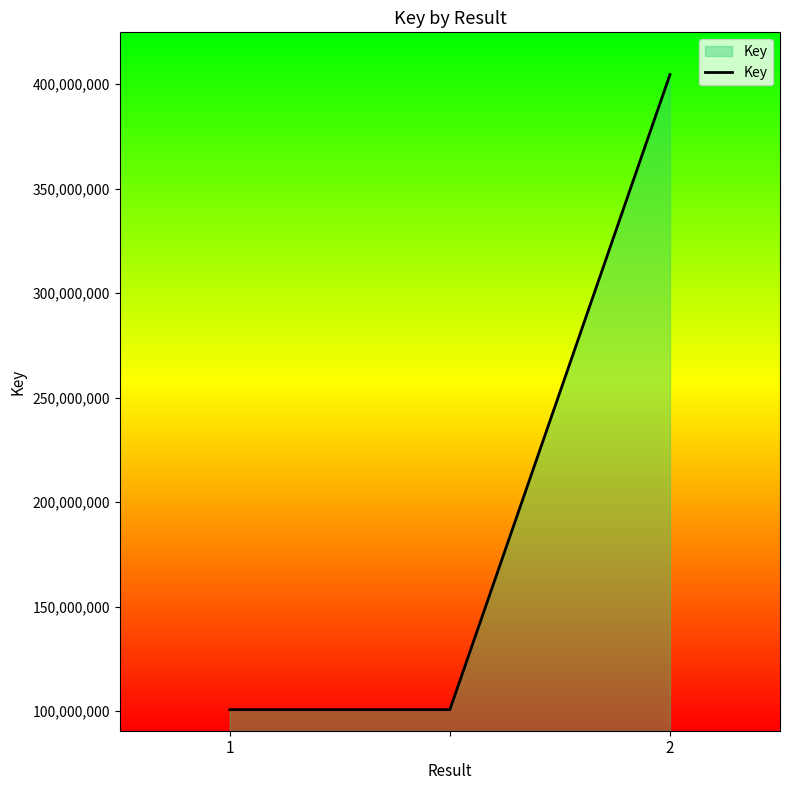

What is the minimum value shown in the chart?

100728443